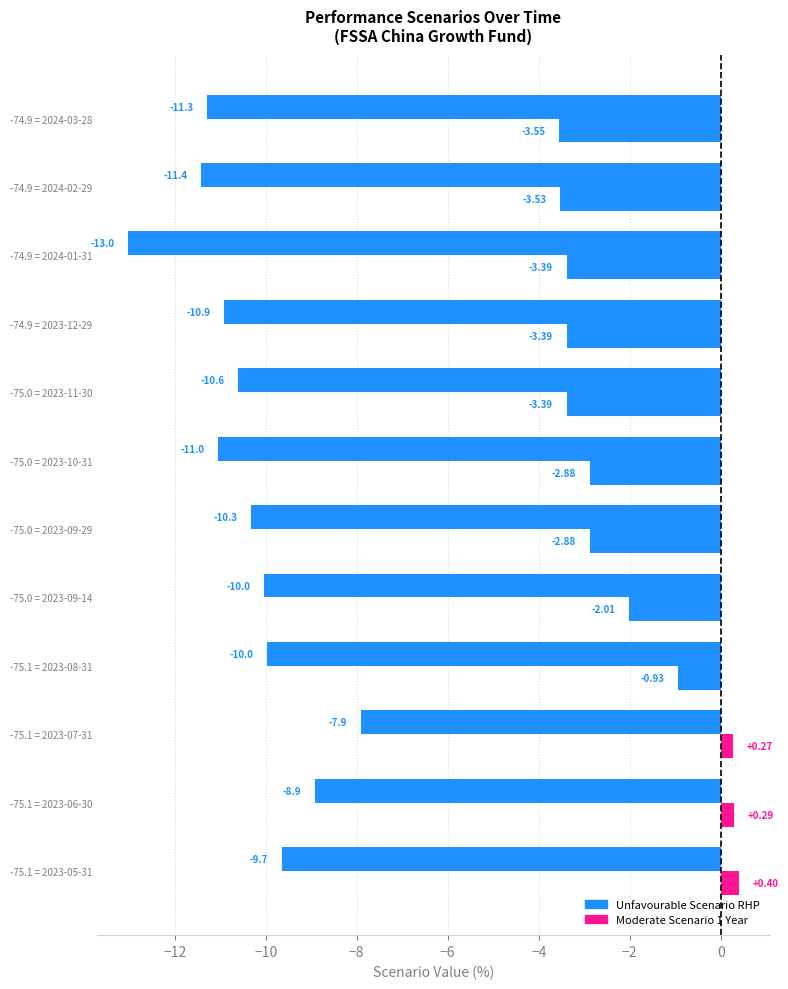

Which series has the widest spread of values?

Unfavourable Scenario RHP